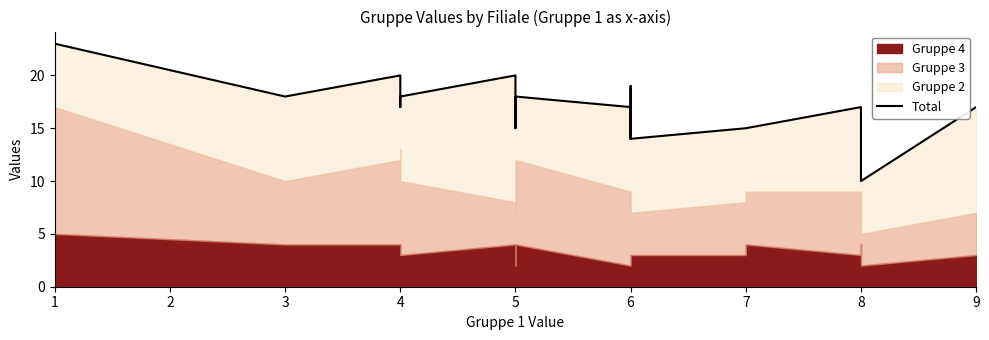

How many interior local valleys (lower than both neighbors) does the data have?

7